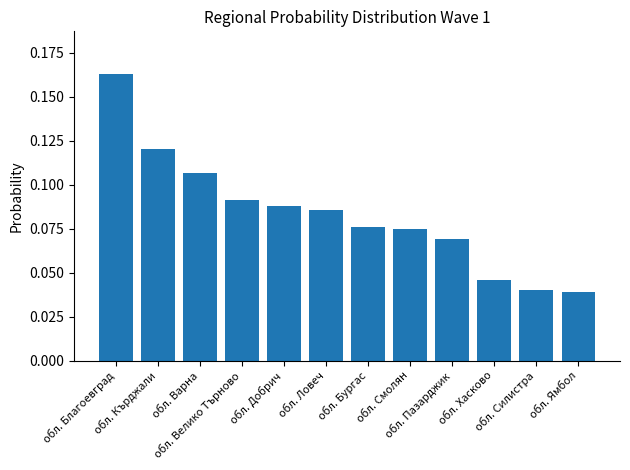

What is the sum of all values?

1.0